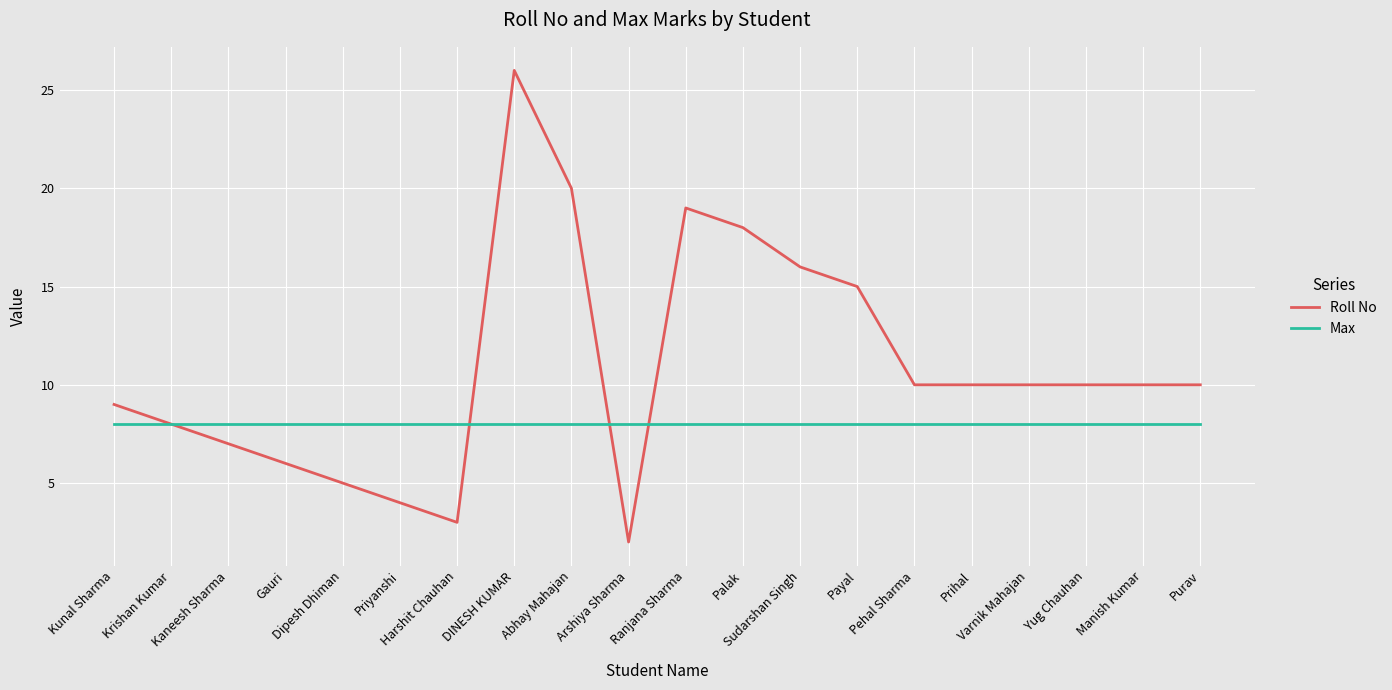

Between Harshit Chauhan and DINESH KUMAR, which series saw the biggest shift?

Roll No